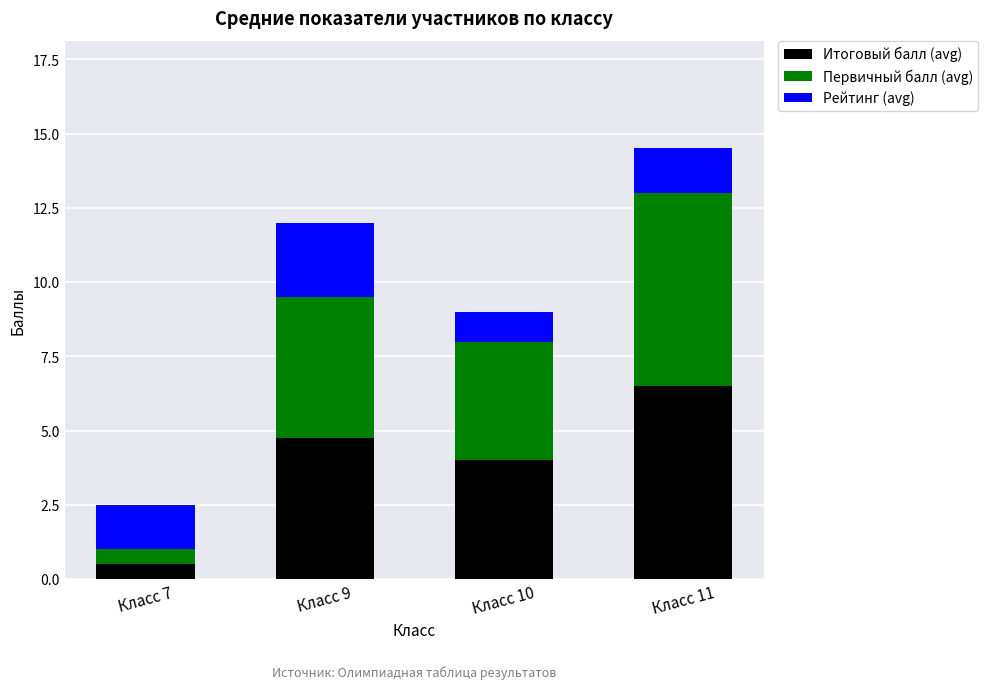

What is the total value across all series at Класс 11?

14.5